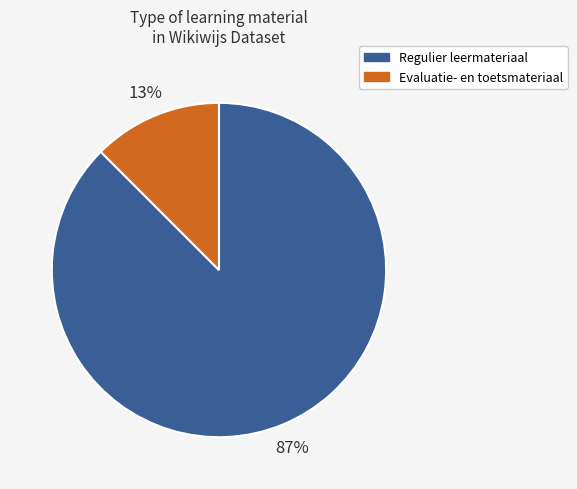

Is there any slice that represents more than half of the pie?

Yes